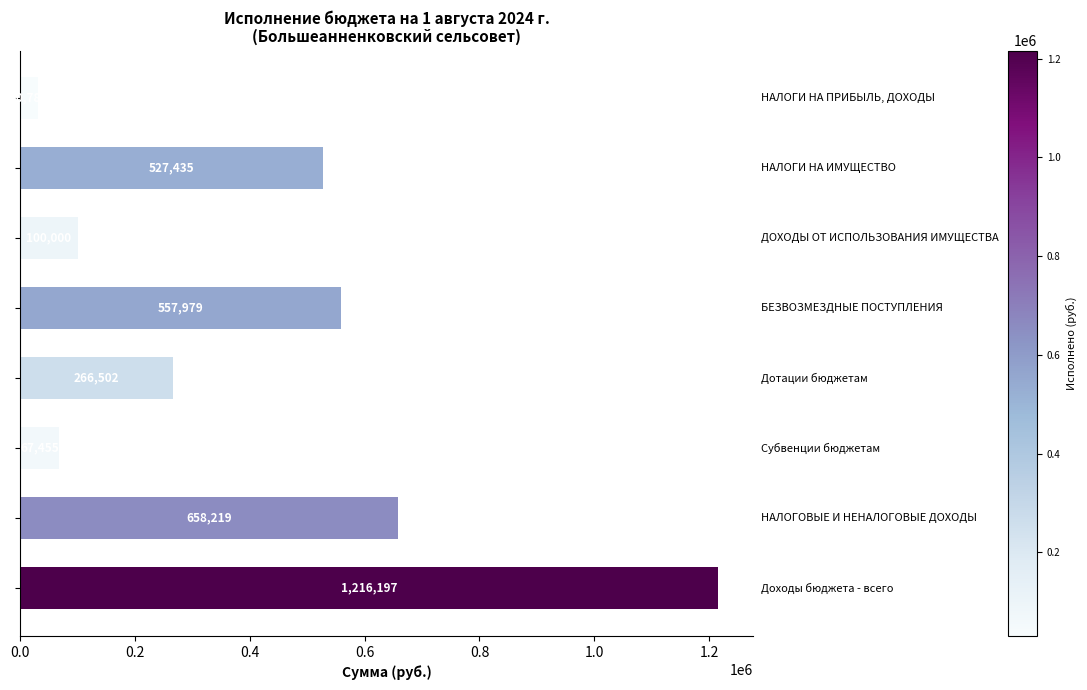

What is the average value?

428071.3